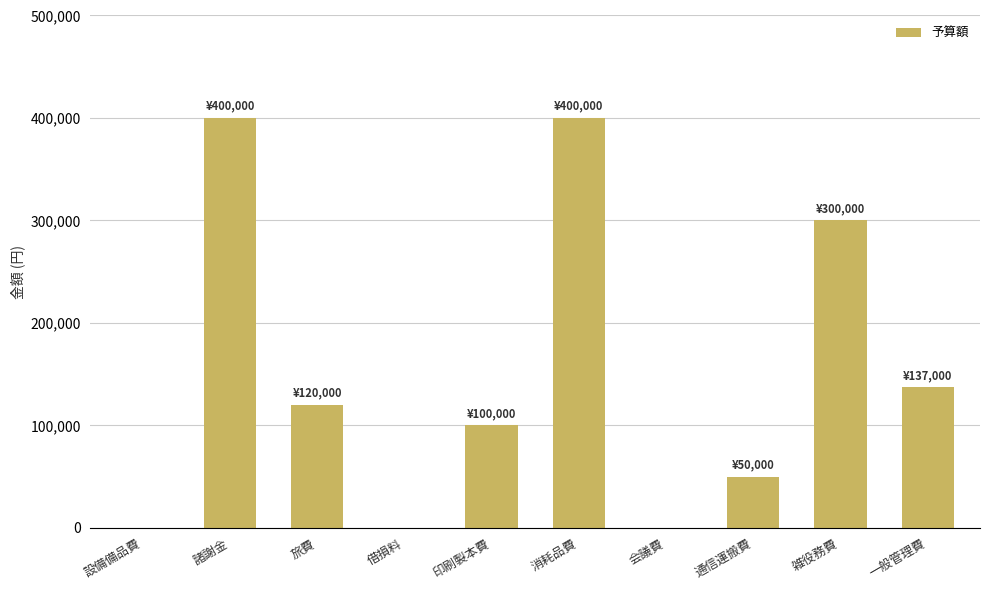

Reading left to right, list all the values displayed in this chart.

0	400000	120000	0	100000	400000	0	50000	300000	137000